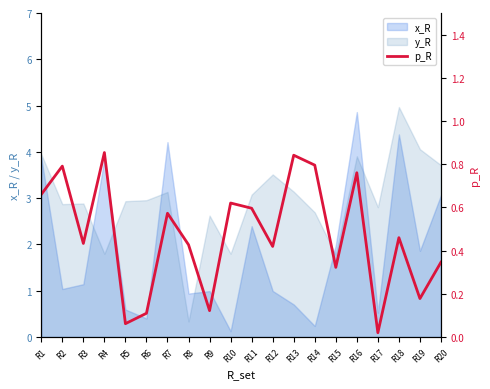

Is the value of x_R at R8 greater than the value of y_R at R4?

No